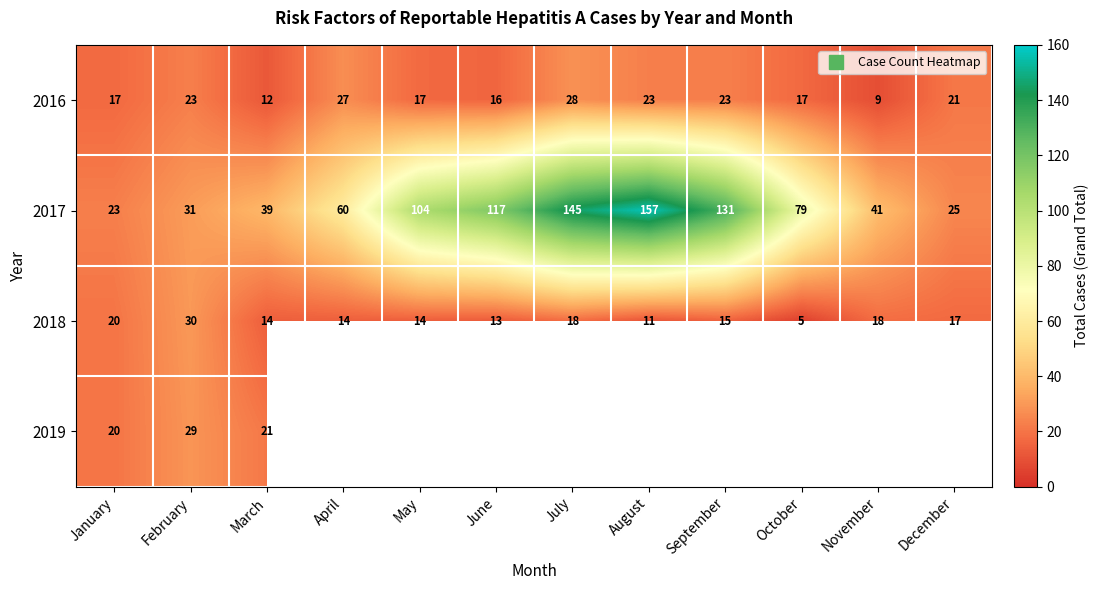

The value of 2018 at February is 11.0. True or false?

False